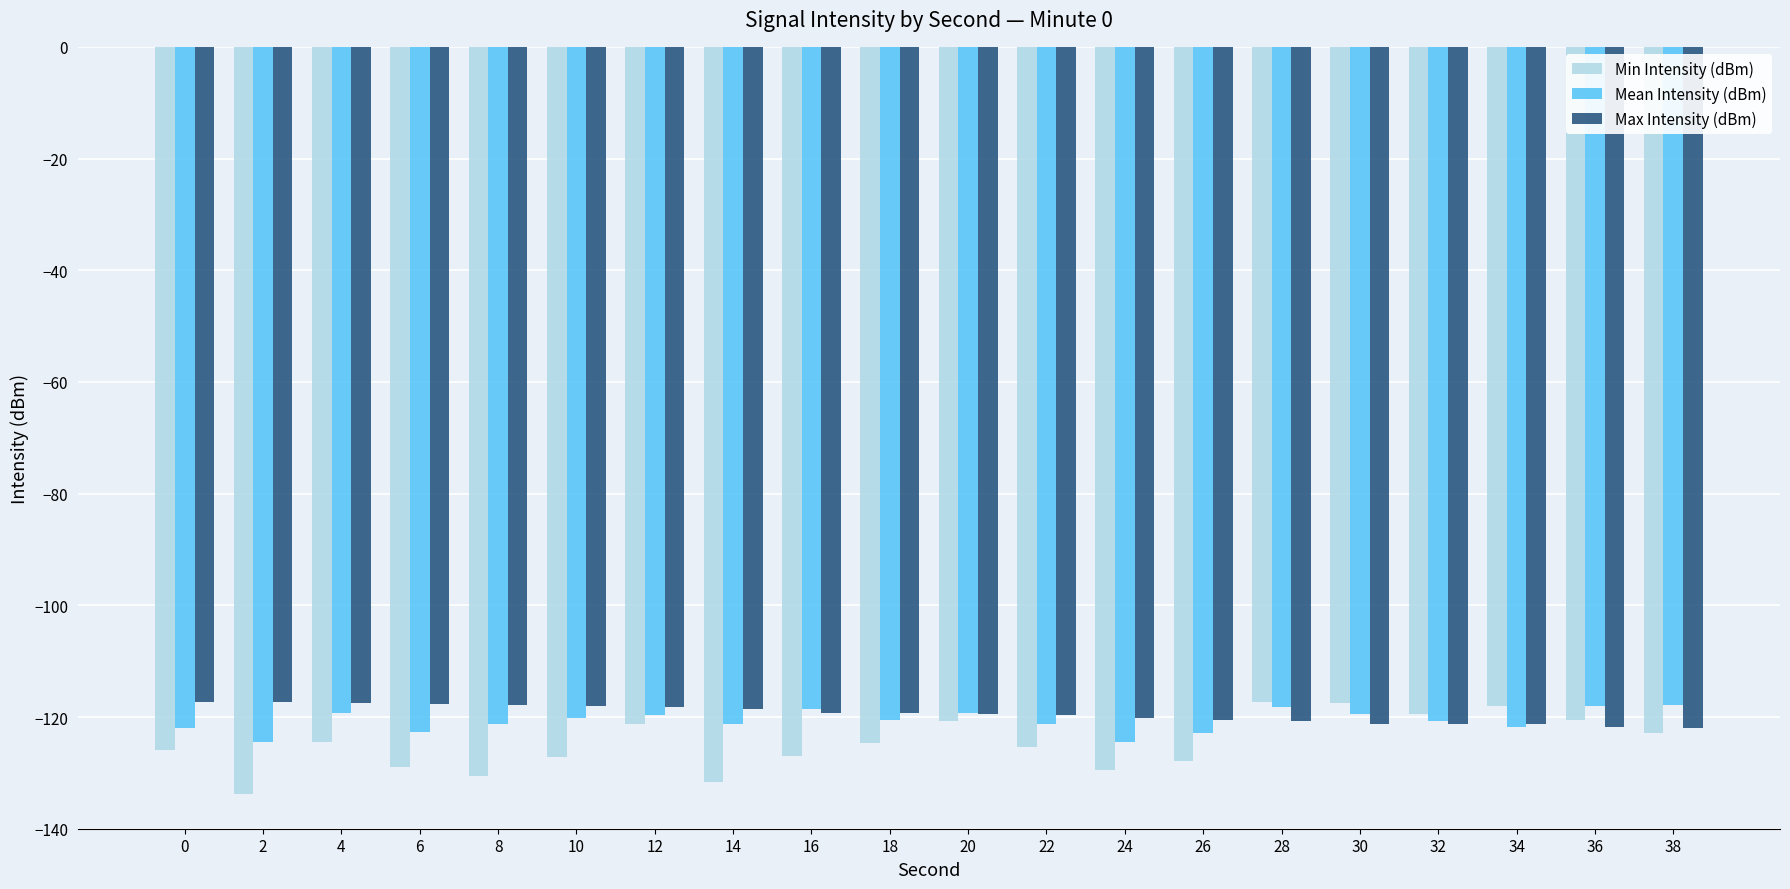

What is the sum of all Mean Intensity (dBm) values?

-2414.2